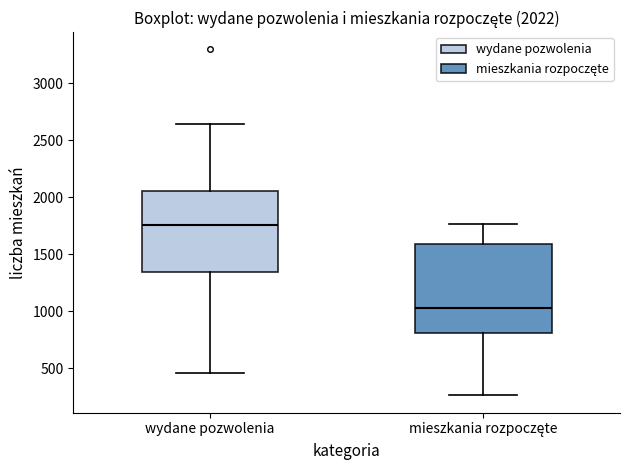

Which box has the highest median line?

wydane pozwolenia